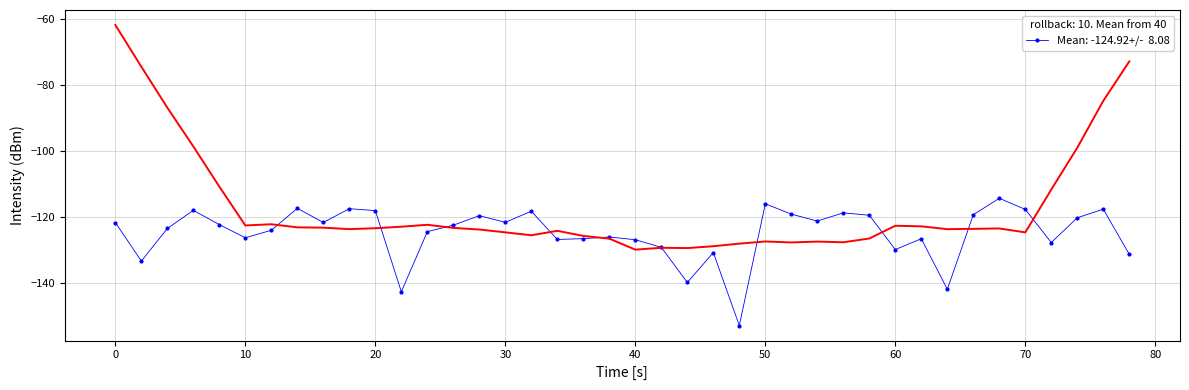

What is the greatest value displayed?

-114.4